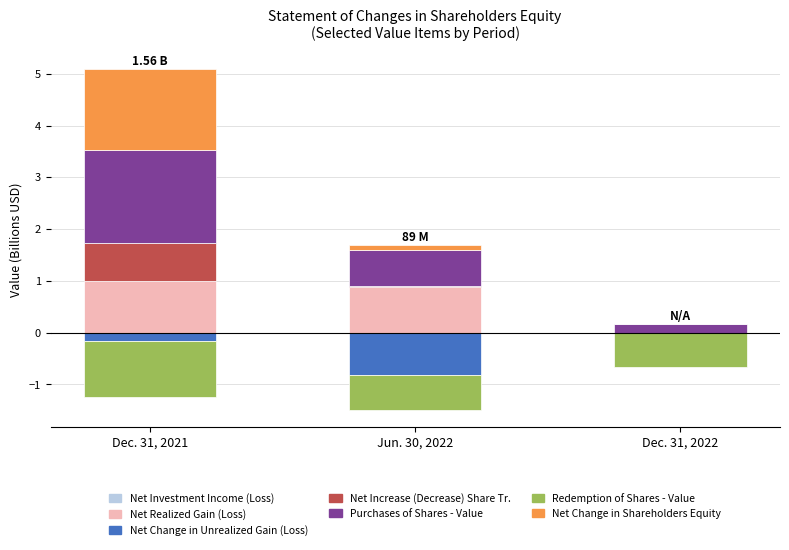

Which category has the highest value across all series?

Dec. 31, 2021